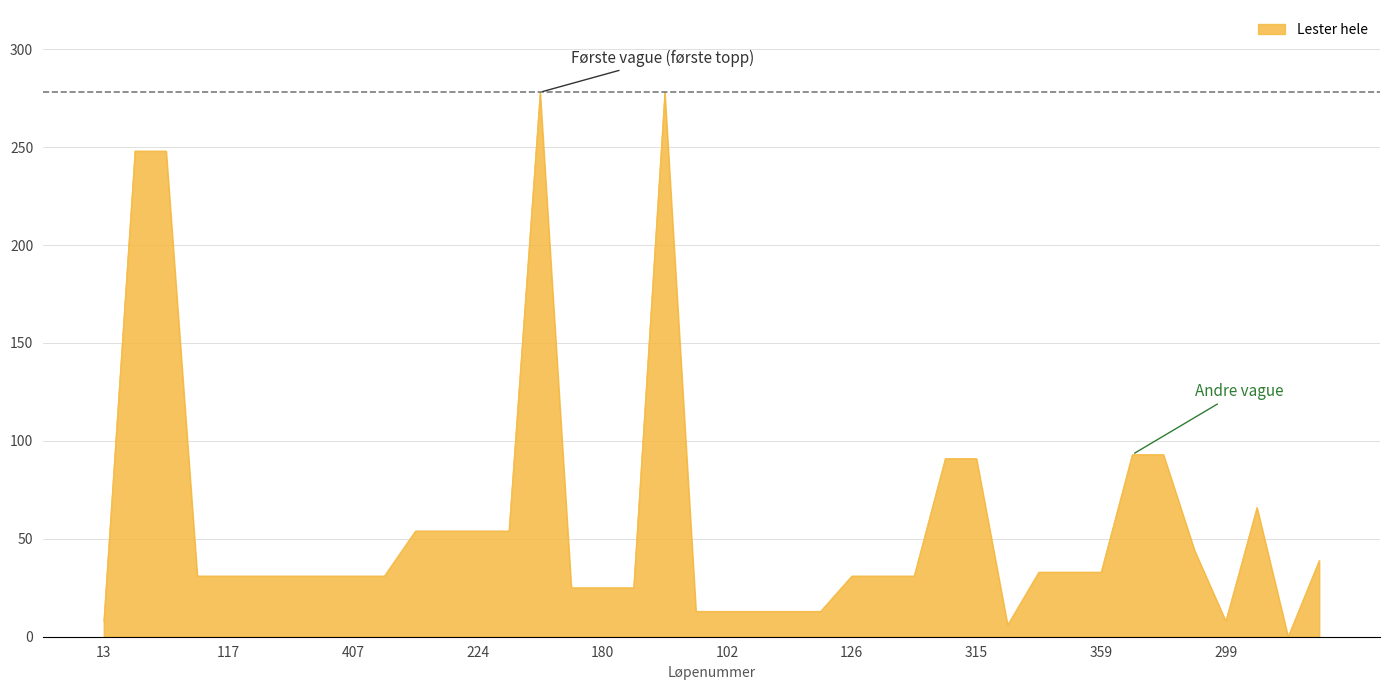

What is the difference between the second highest and minimum values?

278